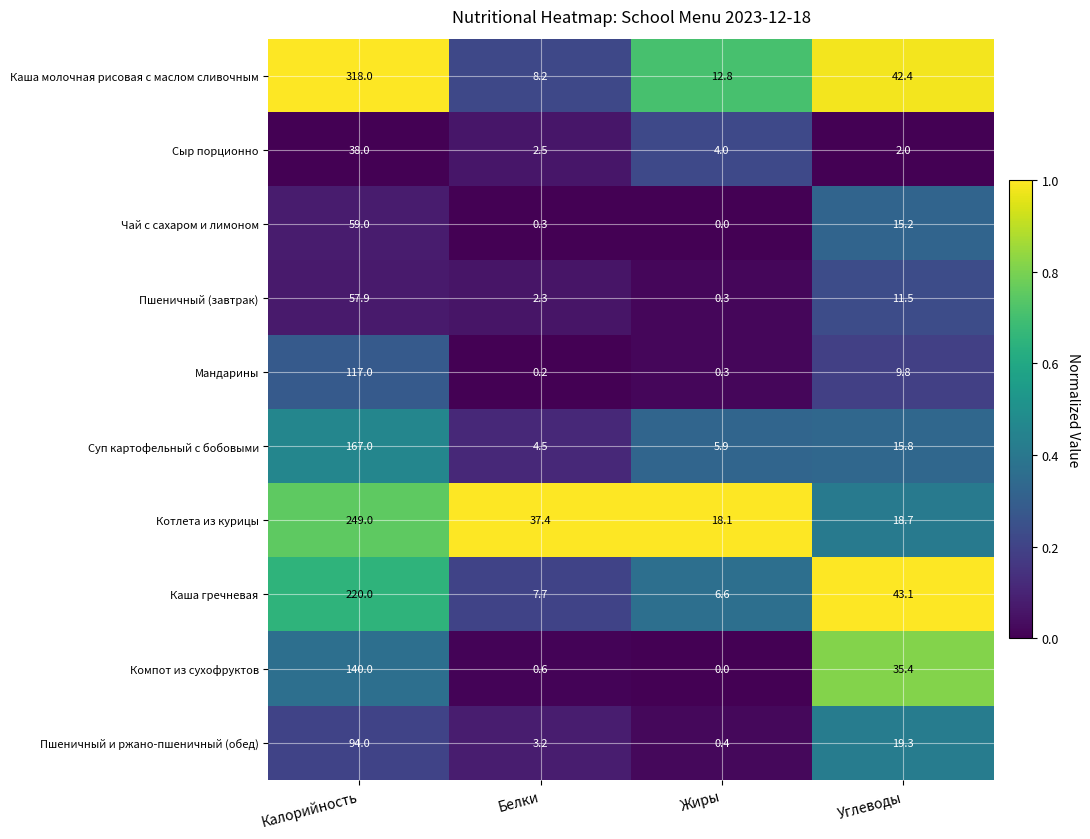

Which category has the lowest value across all series?

Жиры